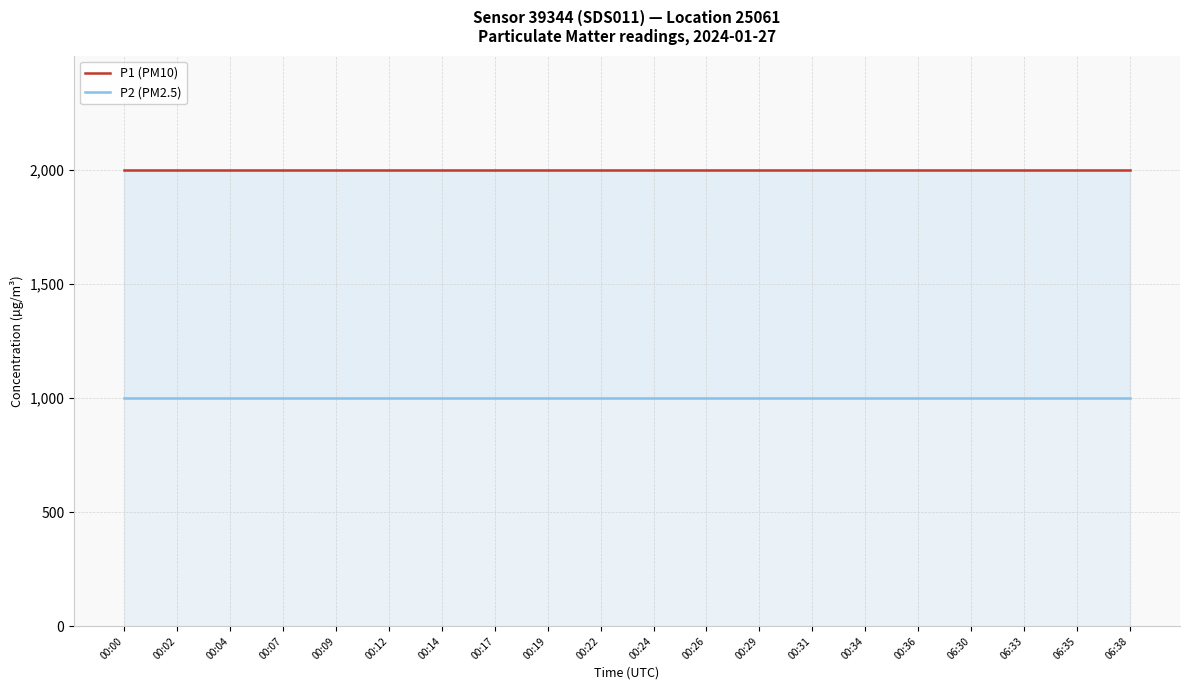

Which category has the lowest value across all series?

00:00